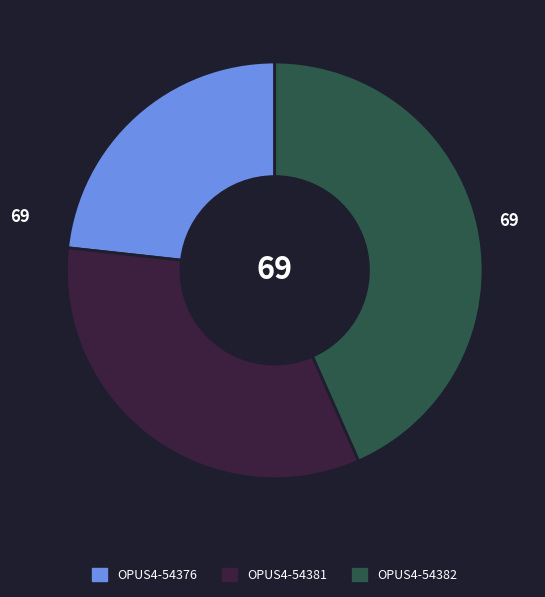

Rank the categories by value from lowest to highest.

OPUS4-54376, OPUS4-54381, OPUS4-54382